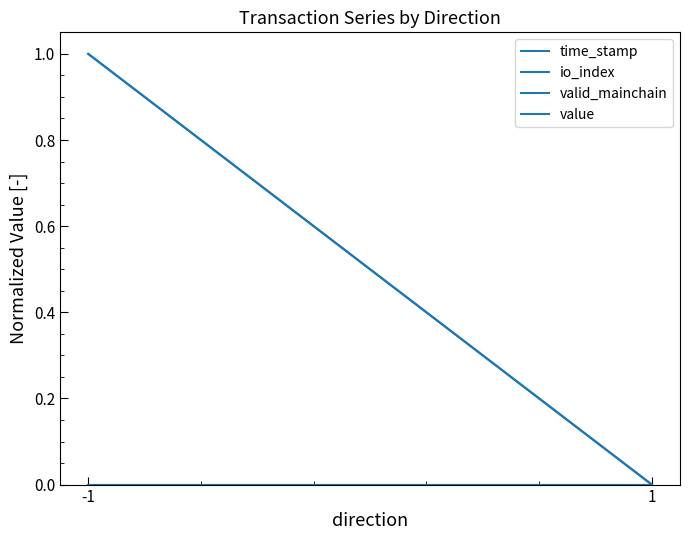

Reading right to left, what are all the values shown in this chart?

time_stamp: 0	1
io_index: 0	1
valid_mainchain: 0	0
value: 0	0